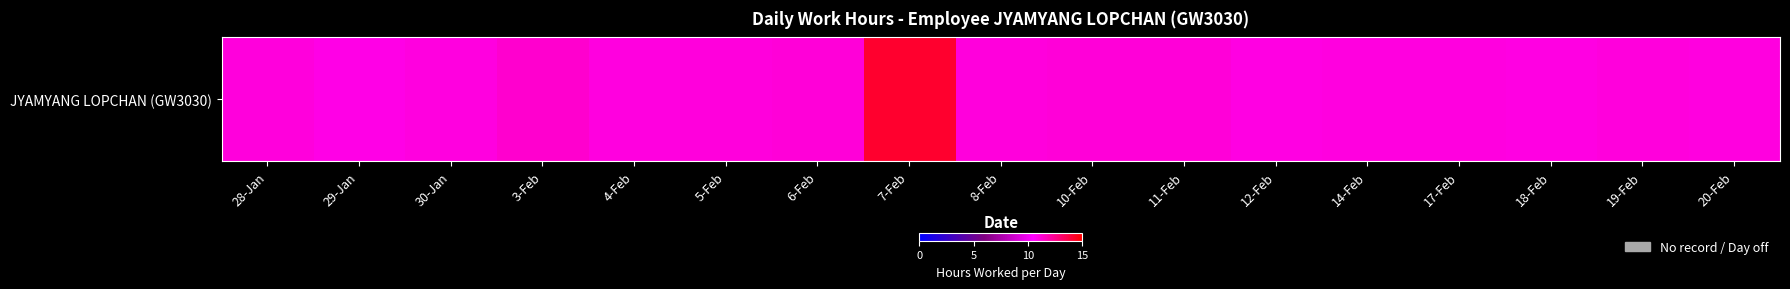

True or false: the data shows 11.1 at 14-Feb.

True